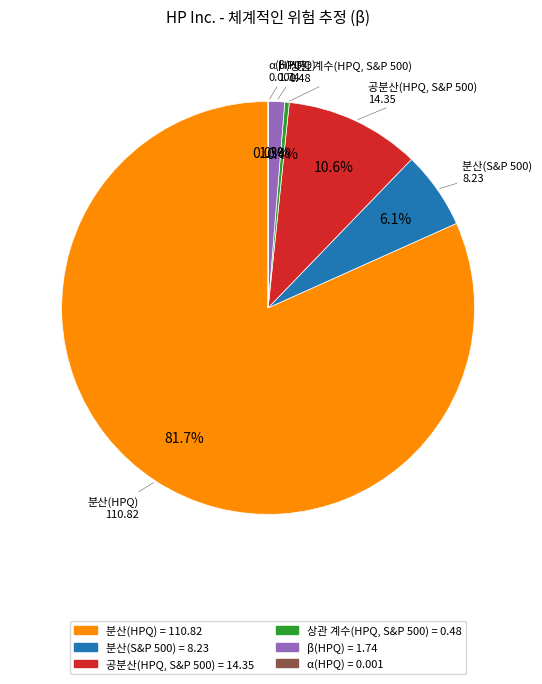

Which category accounts for the majority?

분산(HPQ)